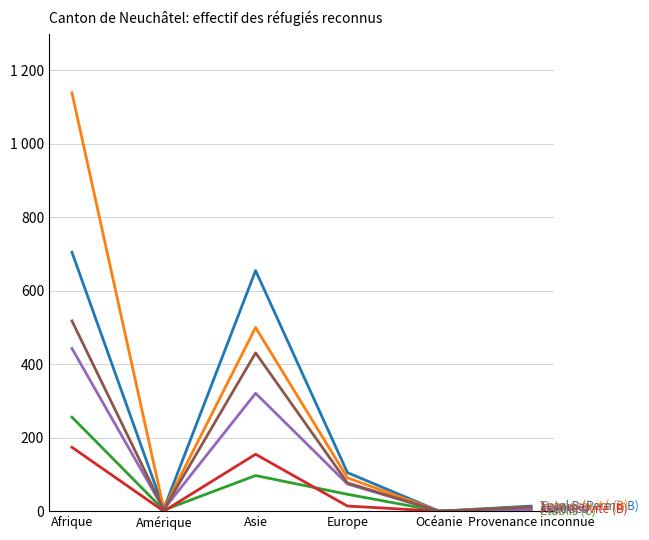

Is it true that Hommes equals 518 at Afrique?

True